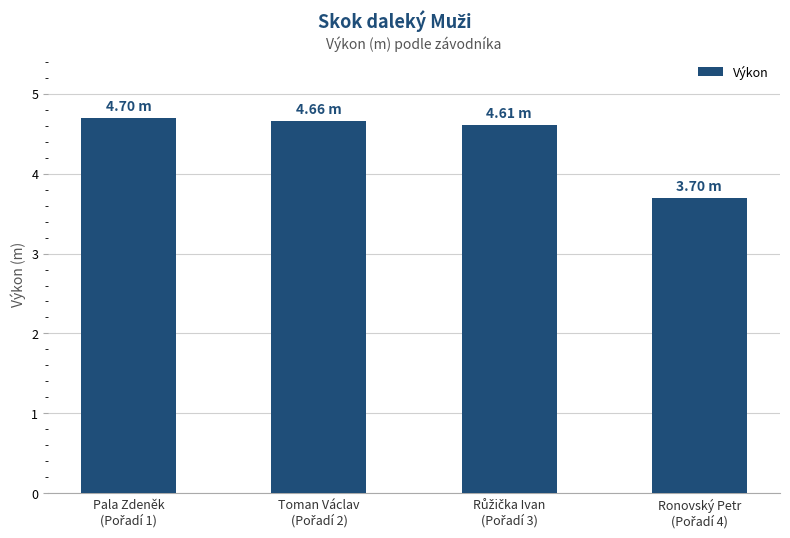

What is the value of the 3rd bar from the left?

4.6